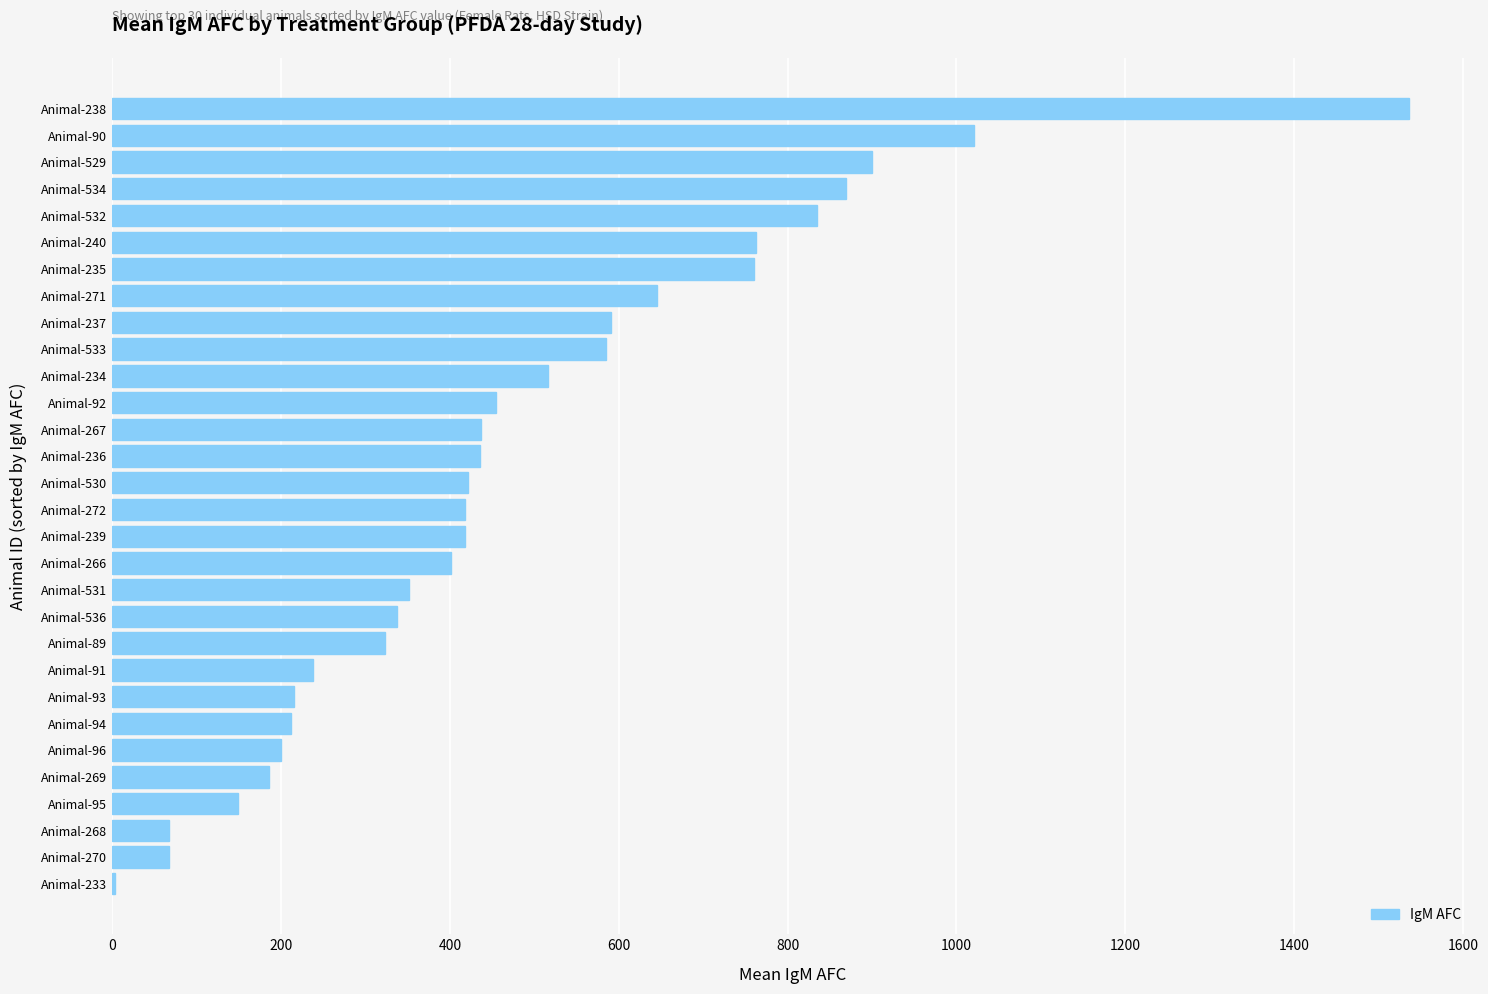

The chart shows a value of 401.9 at Animal-266. True or false?

True